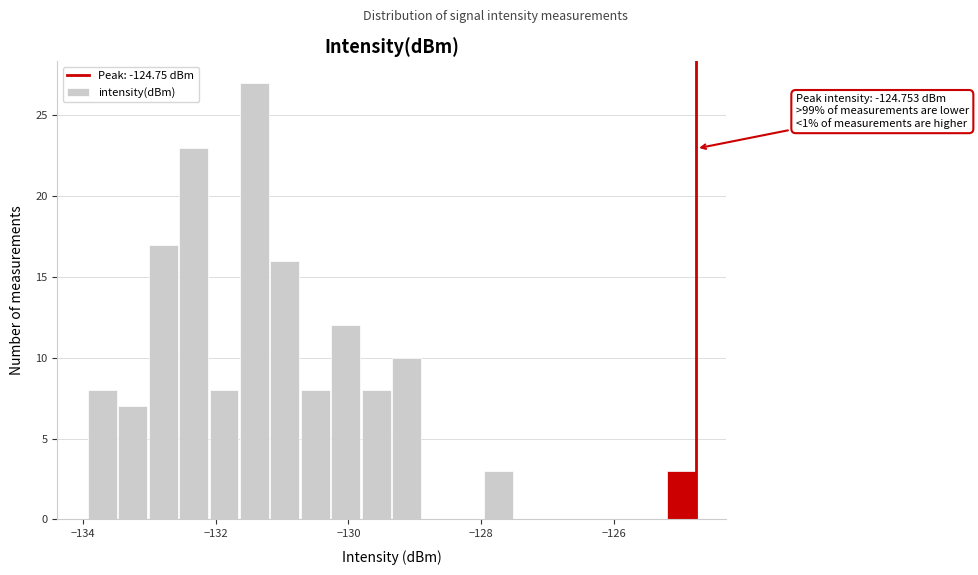

Around what value on the x-axis is the tallest bar? Give the approximate position of its centre, as read against the axis.

-131.4